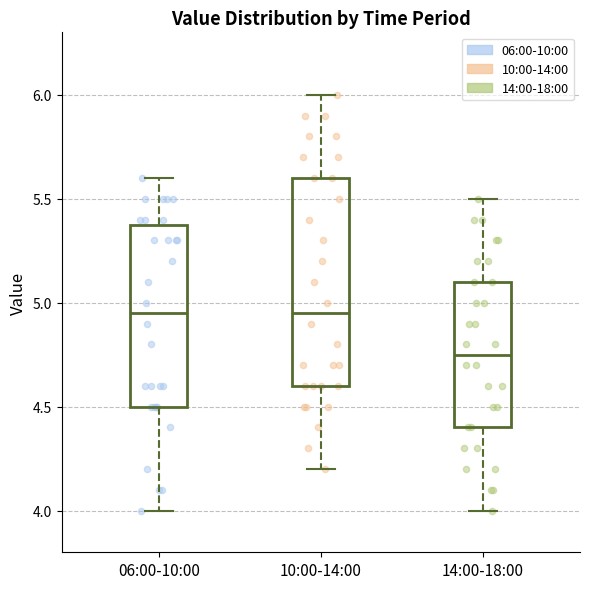

Which box is the tallest, from its lower edge to its upper edge?

10:00-14:00